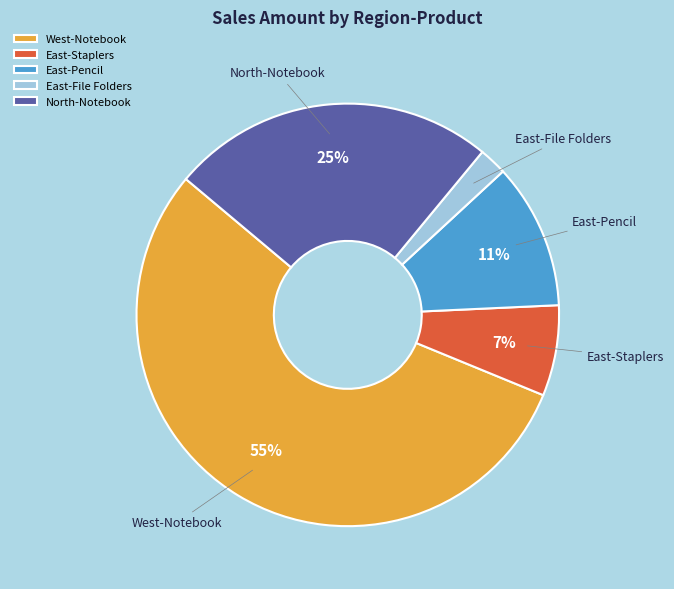

Which slice is the largest?

West-Notebook